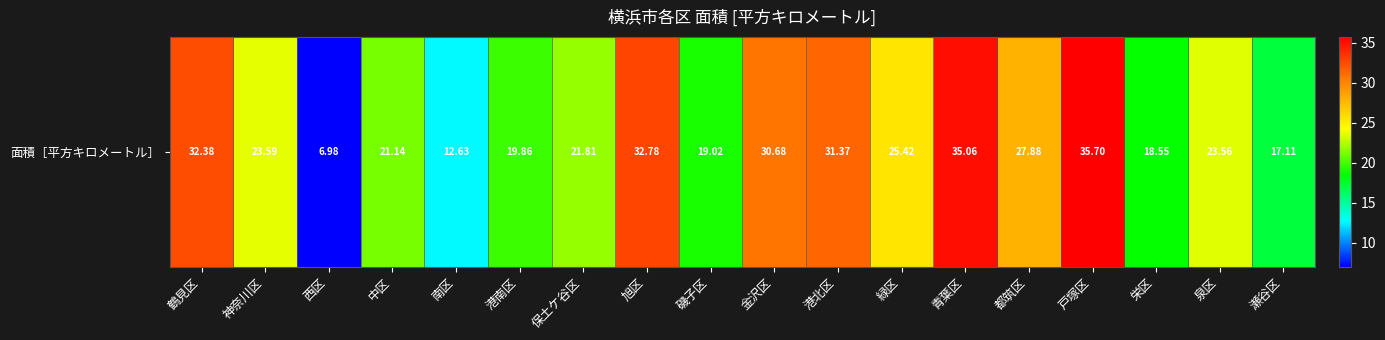

What is the smallest value displayed?

7.0